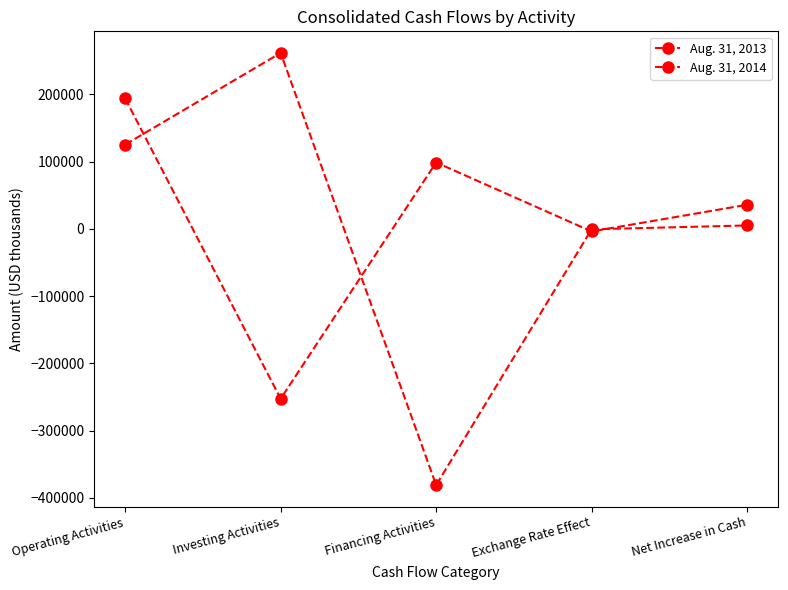

What position from the left is Financing Activities?

3